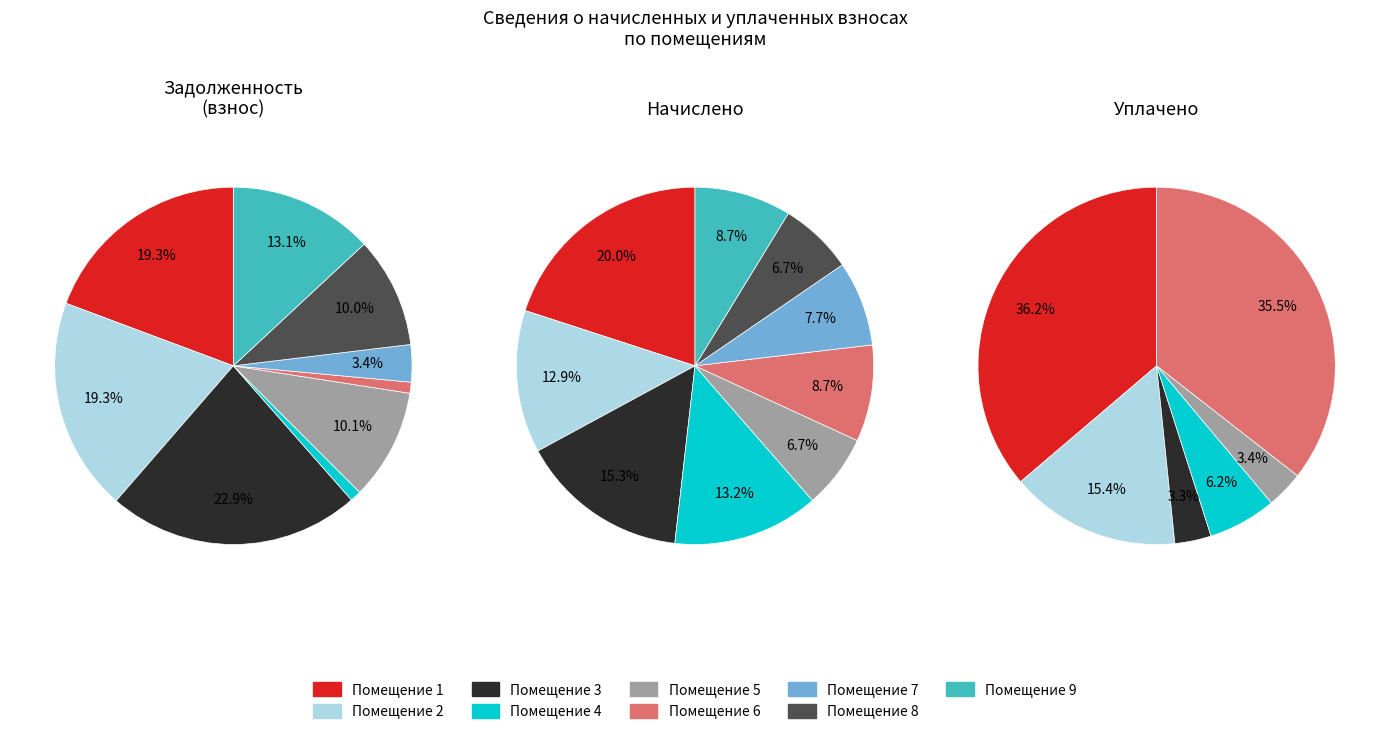

Combined, do 6 and 2 account for over 50%?

No